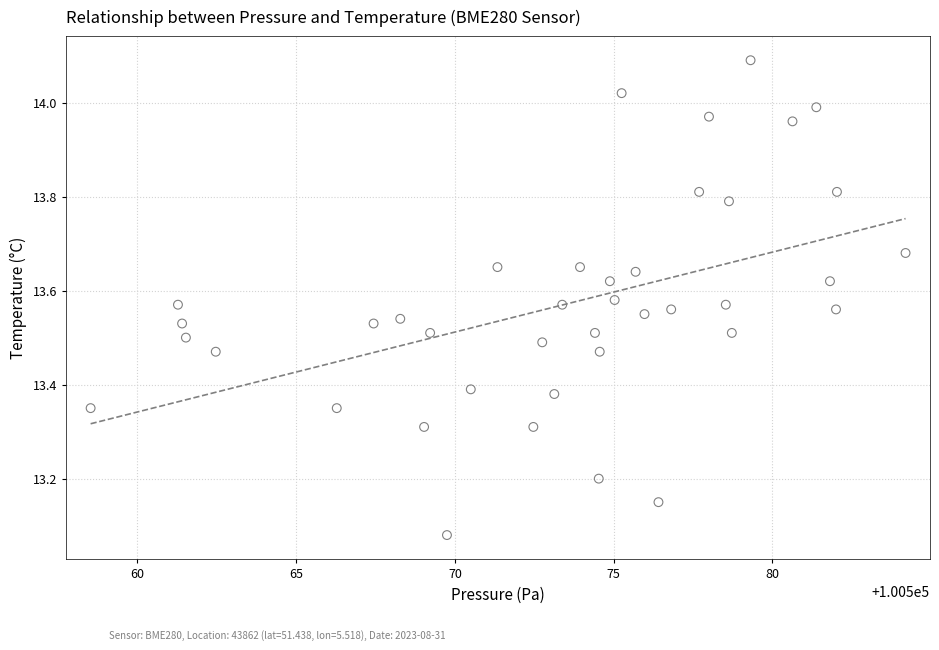

What is the range of X values (max minus min)?

25.7